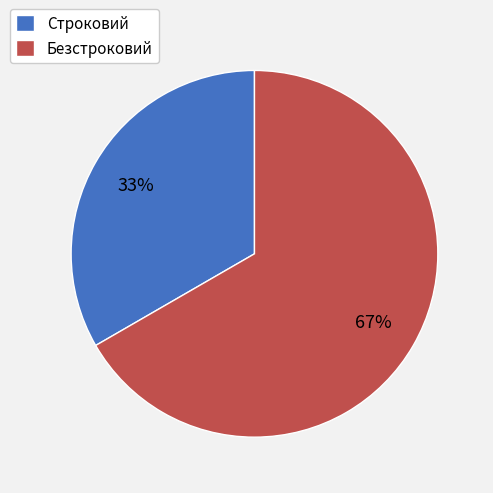

To the nearest percent, what is the average slice percentage?

50%